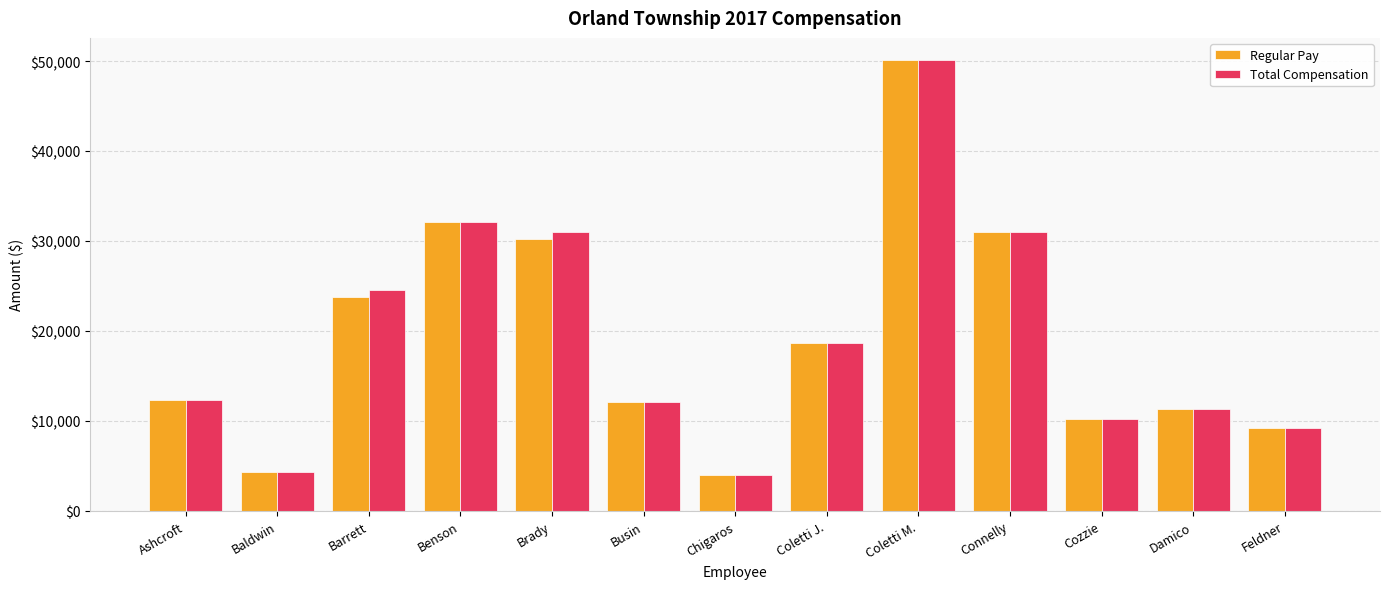

Is it true that Regular Pay equals 17939.0 at Damico?

False